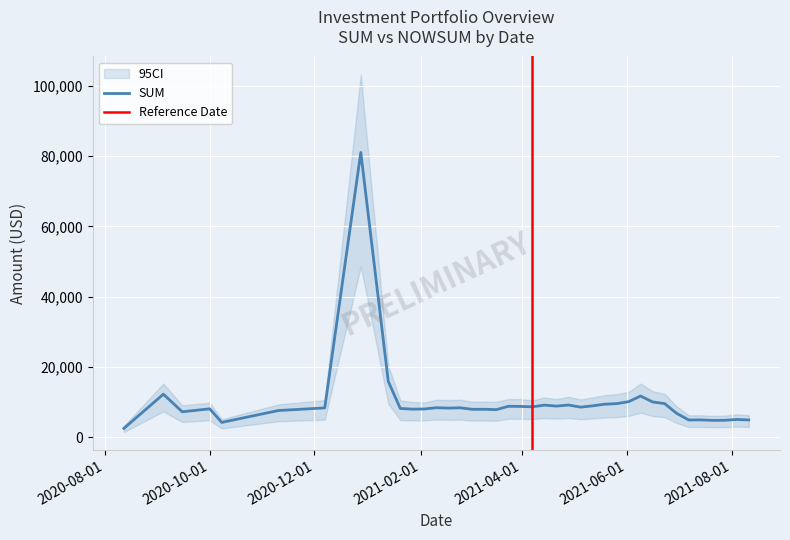

How many data points are above 8384?

20